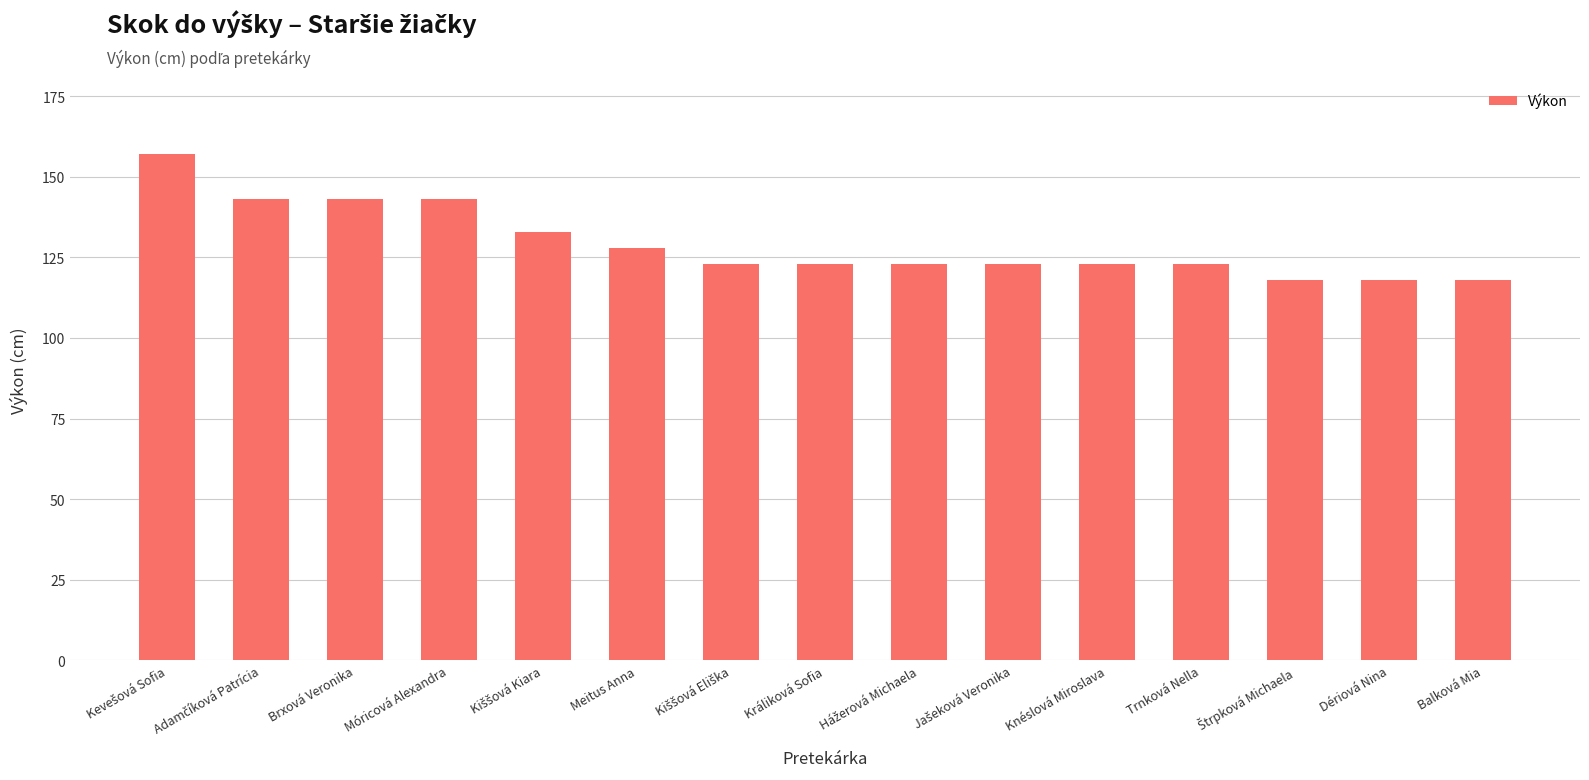

What is the difference between the maximum and minimum values?

39